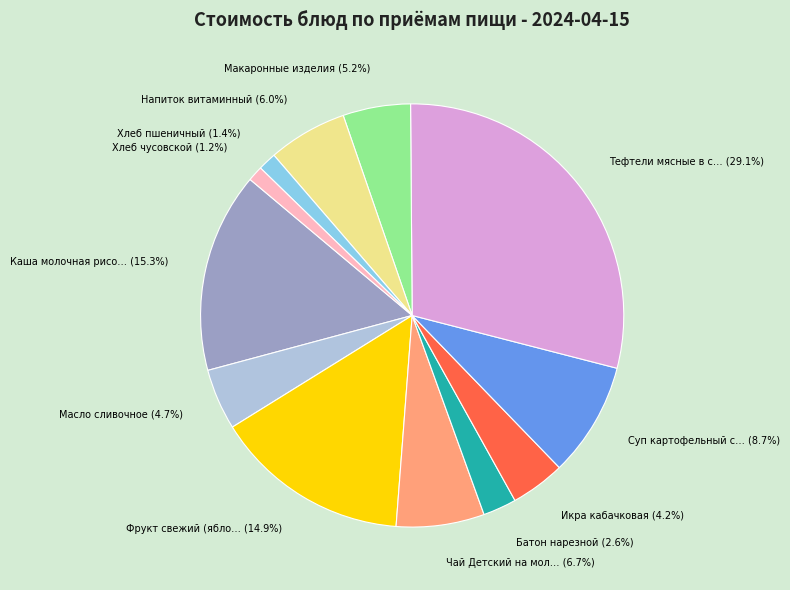

Is there any slice that represents more than half of the pie?

No